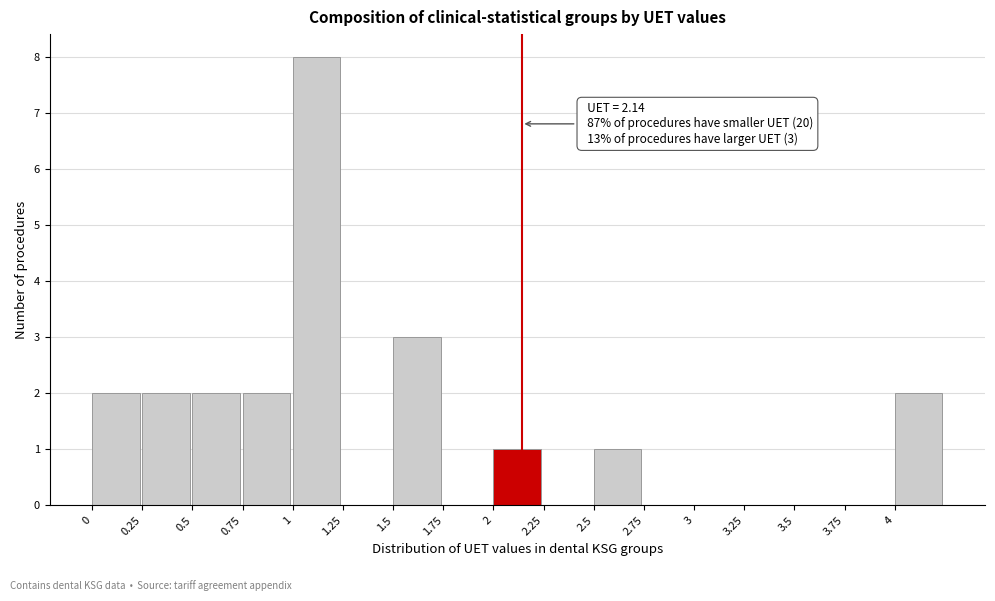

Over which range of the x-axis is the bar tallest?

1.00 to 1.25